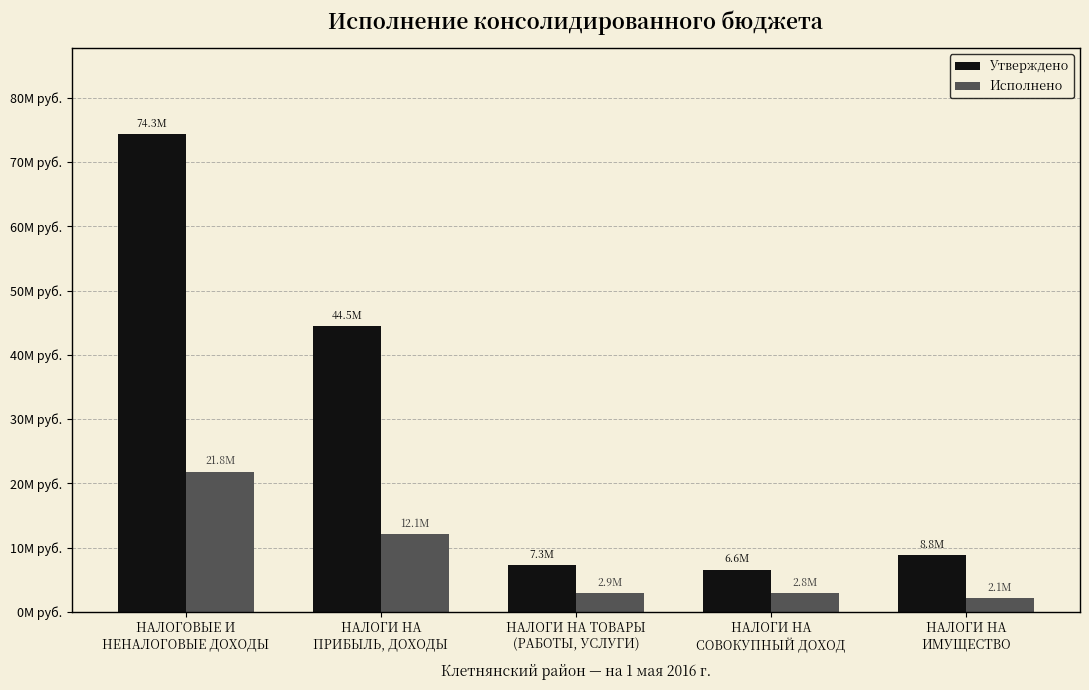

Reading left to right, list all the values displayed in this chart.

Утверждено: 74339500.0	44502000.0	7269430.0	6556800.0	8800800.0
Исполнено: 21826055.5	12057910.9	2913232.3	2843564.1	2062820.7